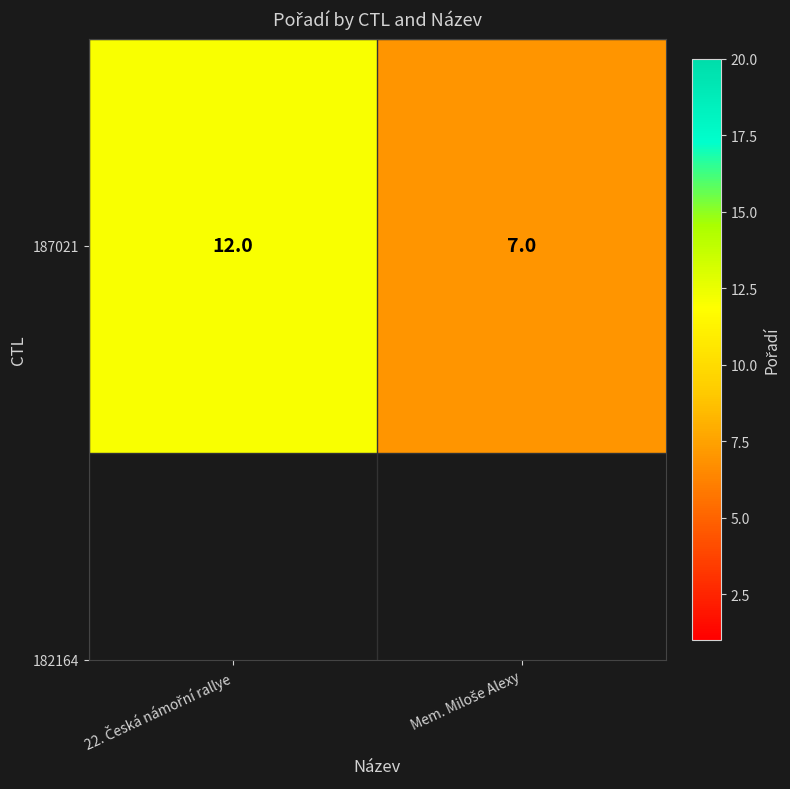

How many distinct data groups are displayed?

1